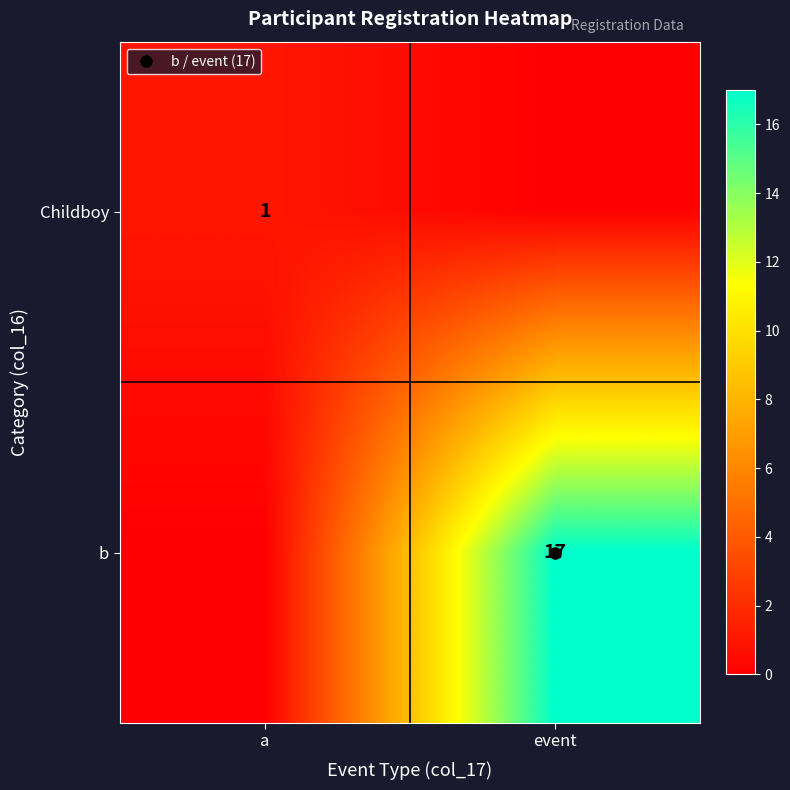

List the labels in order of b value, smallest first.

a, event